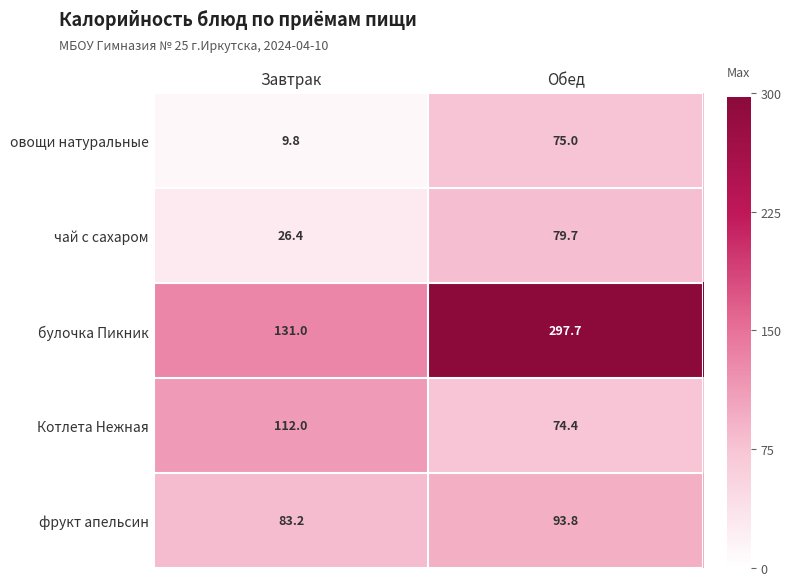

What is the average value of the овощи натуральные series?

42.4